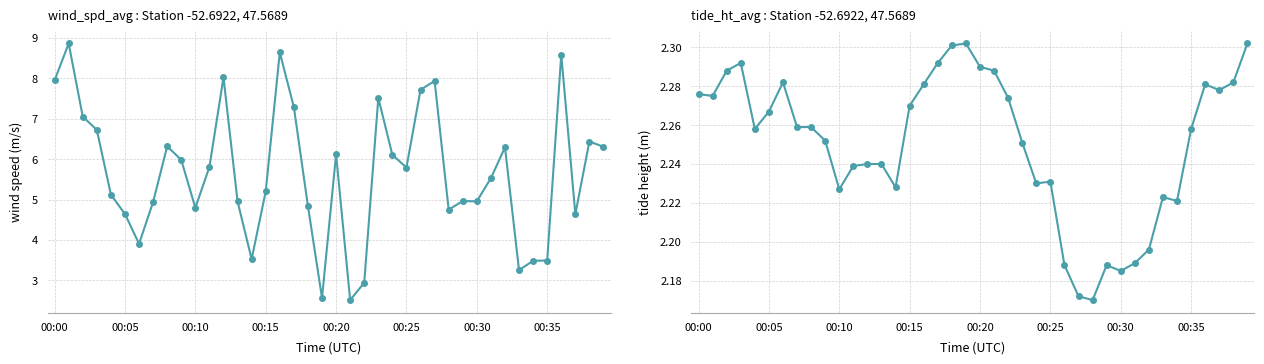

What position from the right is 36?

4